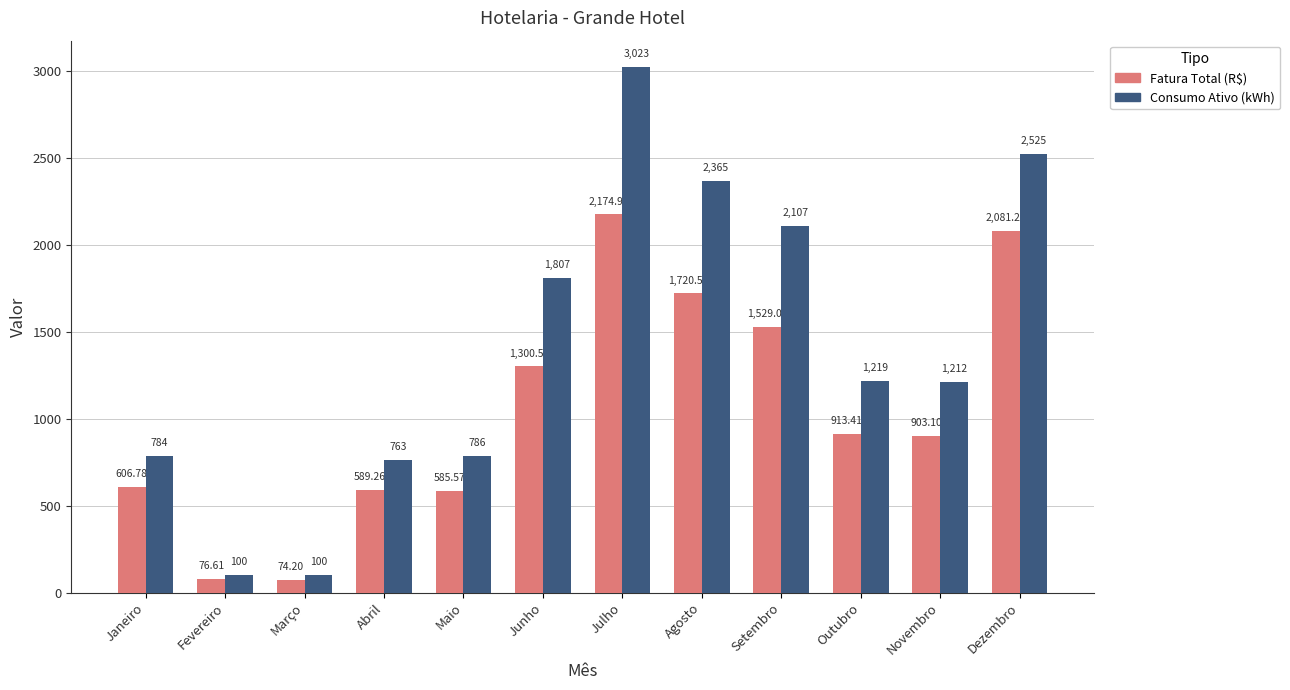

At which label is Fatura Total (R$) closest to 1124?

Junho